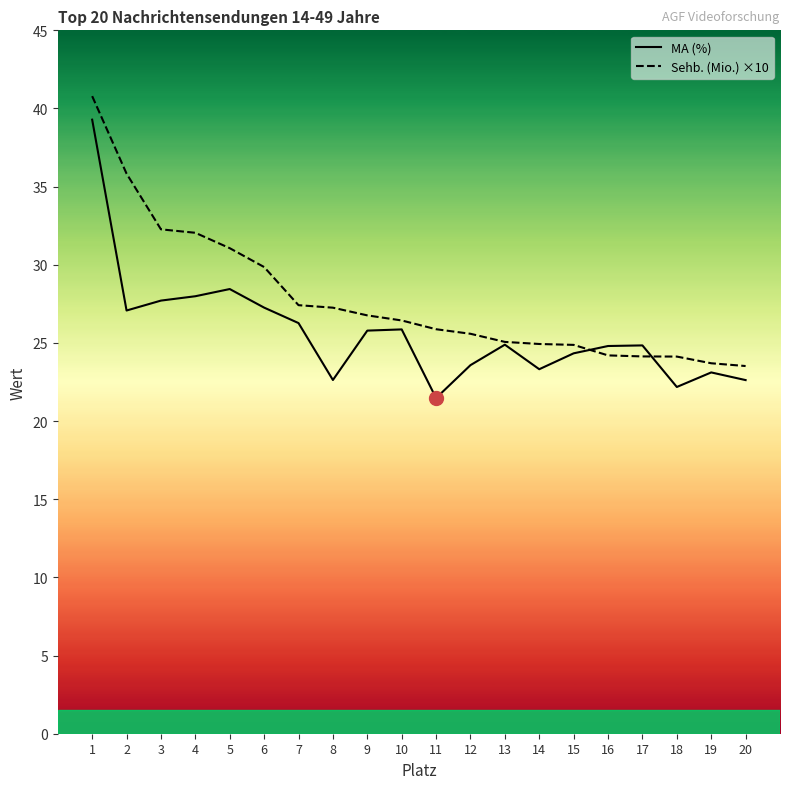

How many times do Sehb. (Mio.) ×10 and MA (%) cross each other?

2